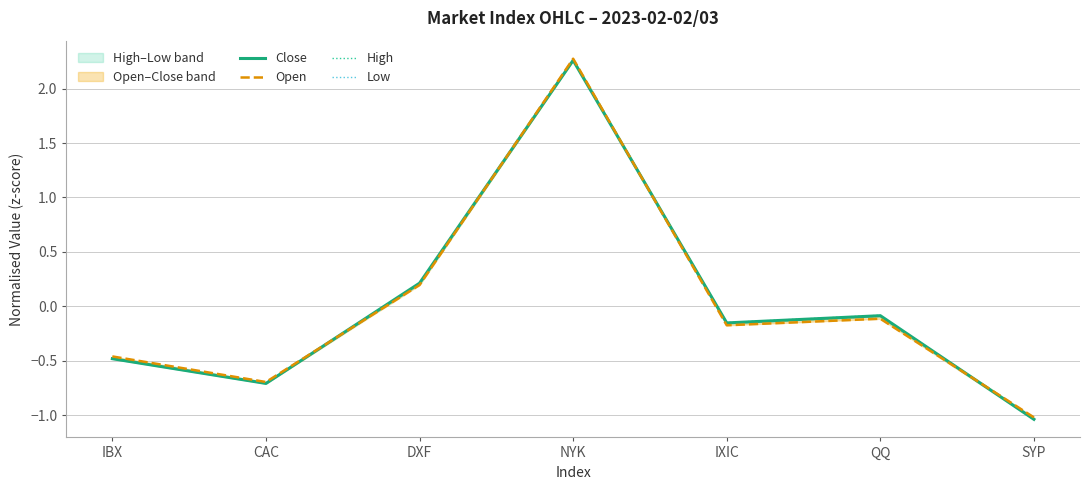

Which has a higher value, CAC or DXF?

DXF